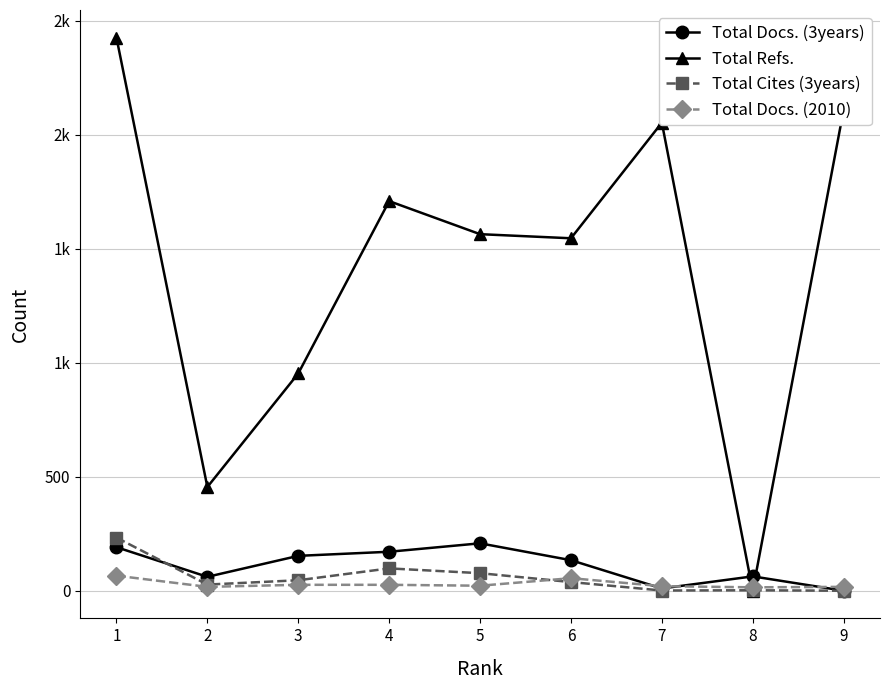

Which series has the widest spread of values?

Total Refs.